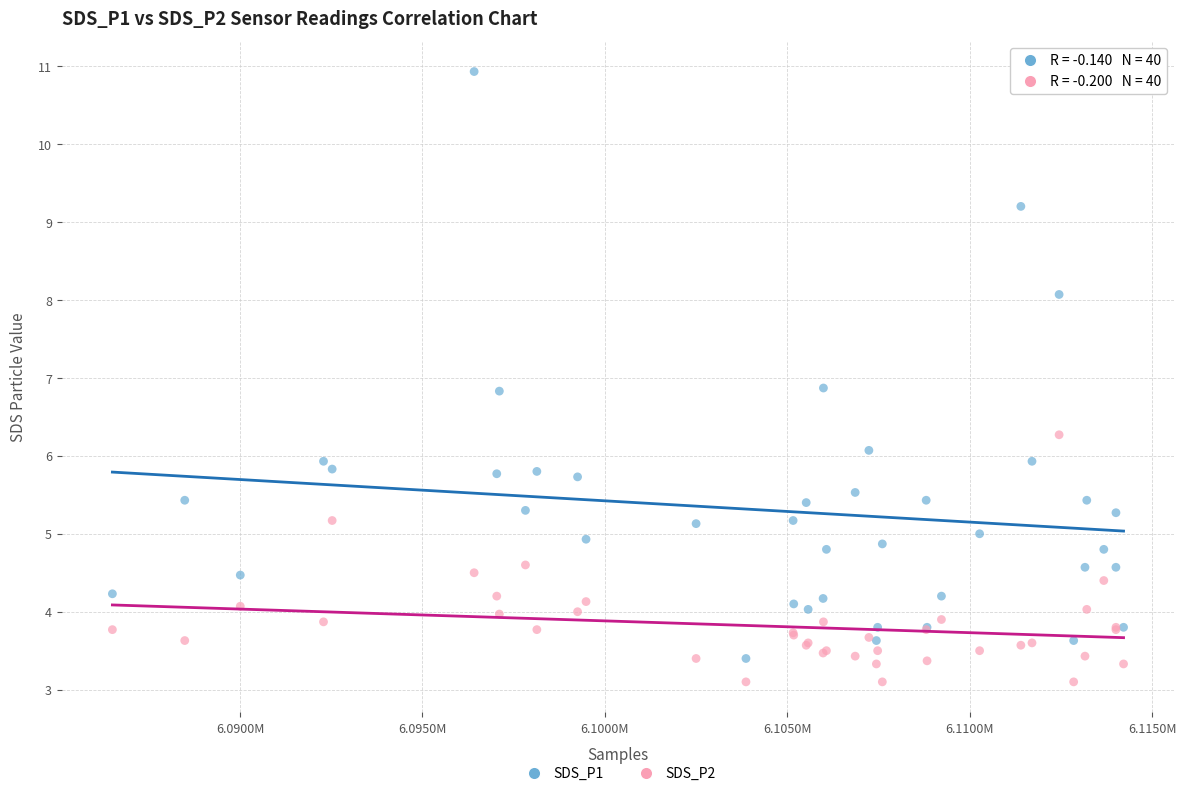

Which series has the largest Y range (max minus min)?

SDS_P1